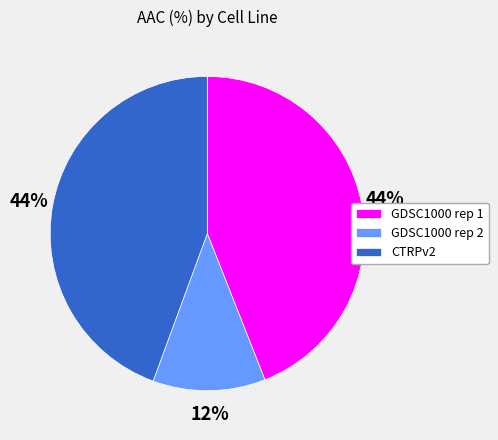

To the nearest percent, what is the average slice percentage?

33%